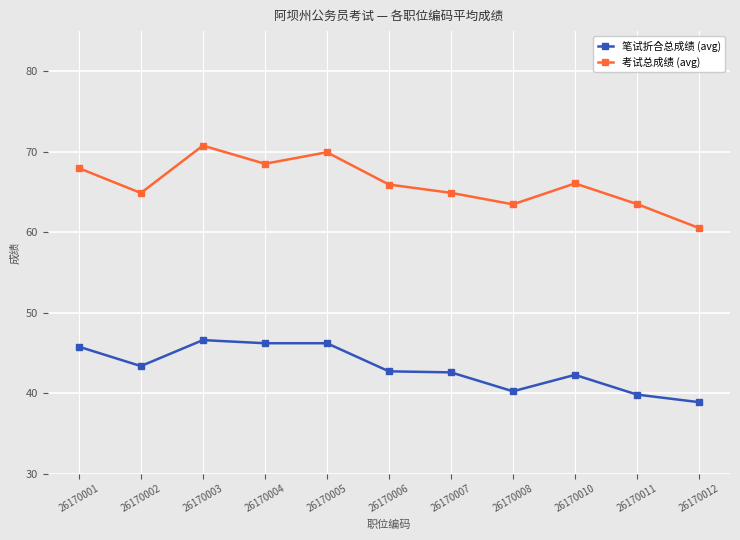

The value of 笔试折合总成绩 (avg) at 26170005 is 46.2. True or false?

True